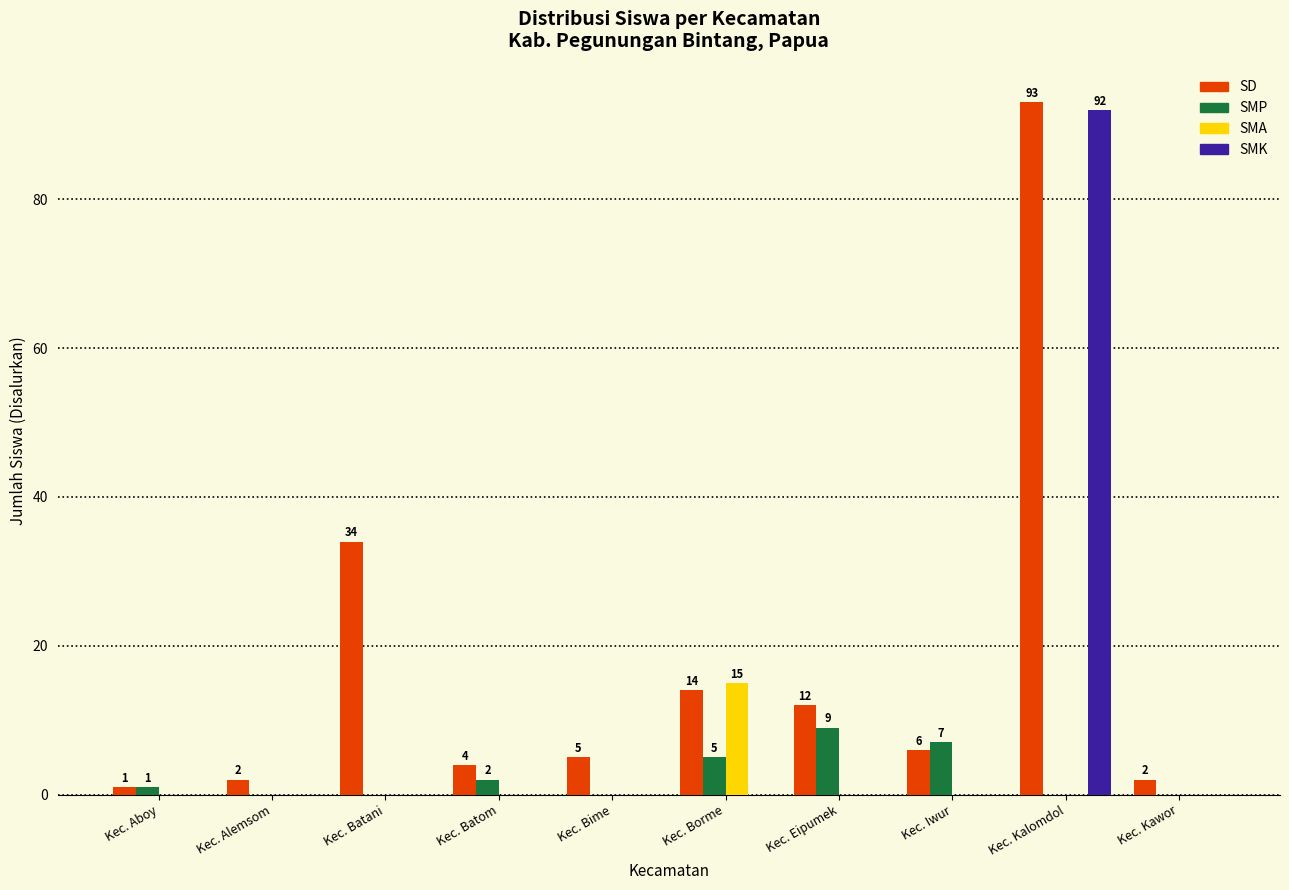

Which series changed the most between Kec. Aboy and Kec. Bime?

SD